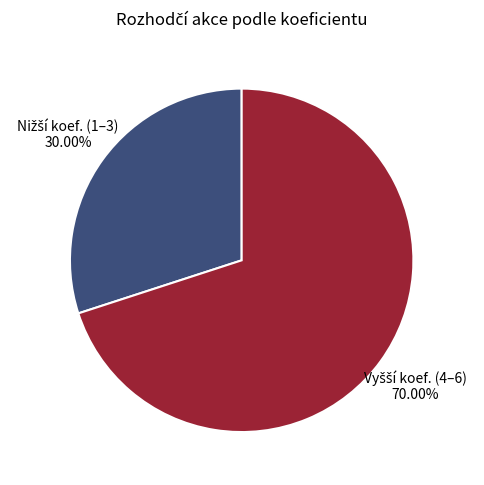

Does any single category account for the majority?

Yes